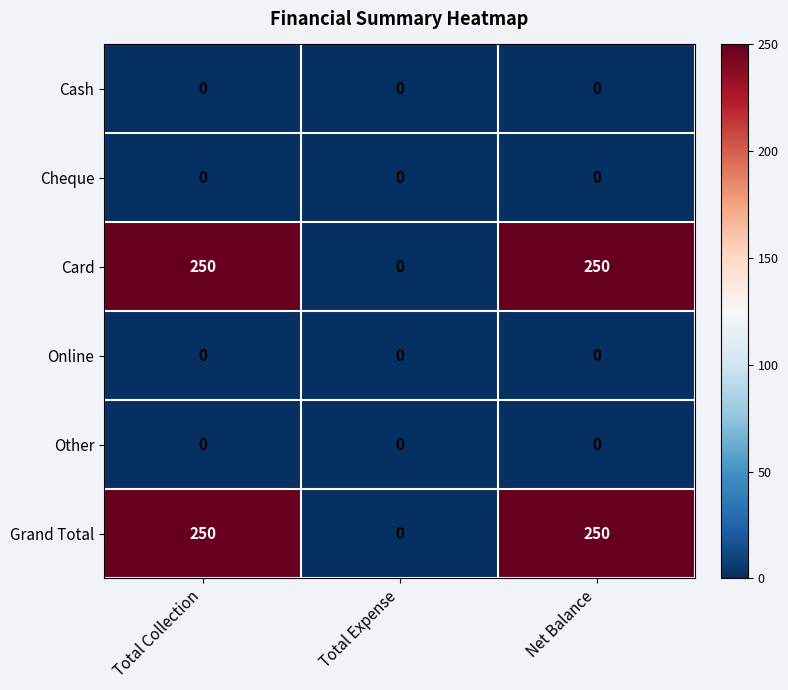

Reading left to right, what are all the values shown in this chart?

Cash: 0	0	0
Cheque: 0	0	0
Card: 250	0	250
Online: 0	0	0
Other: 0	0	0
Grand Total: 250	0	250